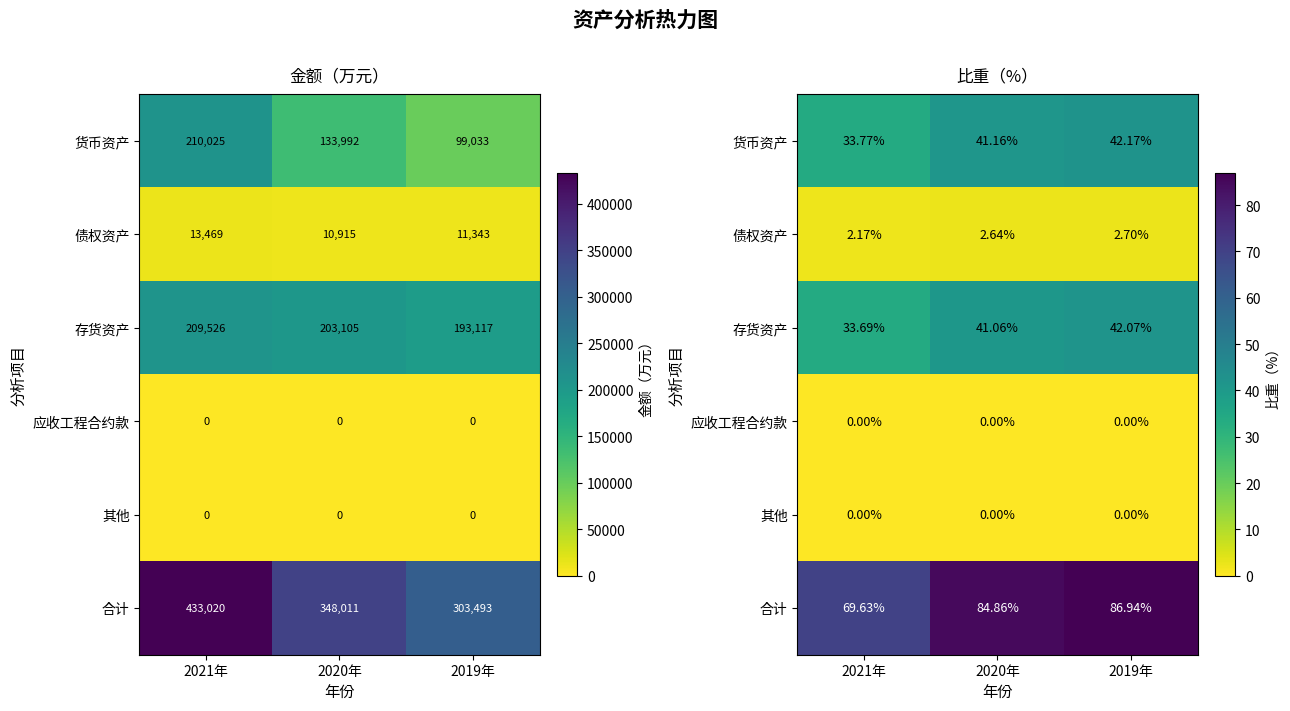

Which category has the lowest value in the 应收工程合约款 series?

2021年